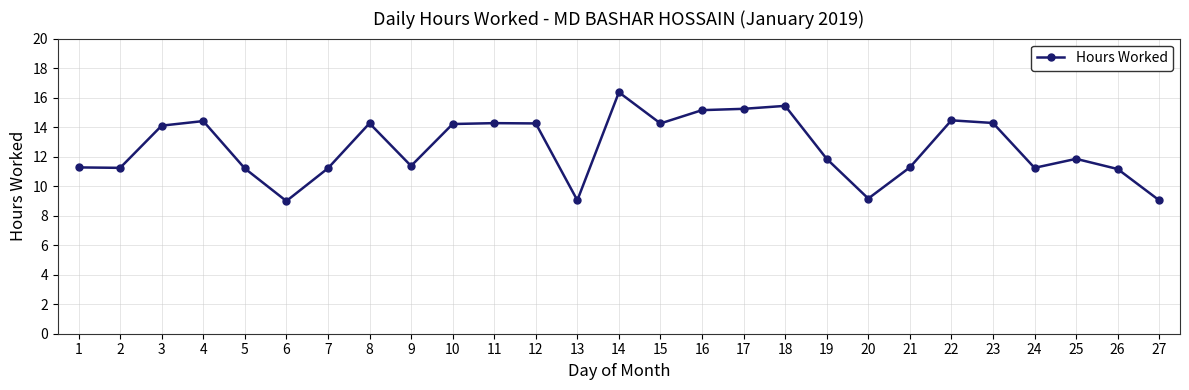

Read the value at 18.

15.4